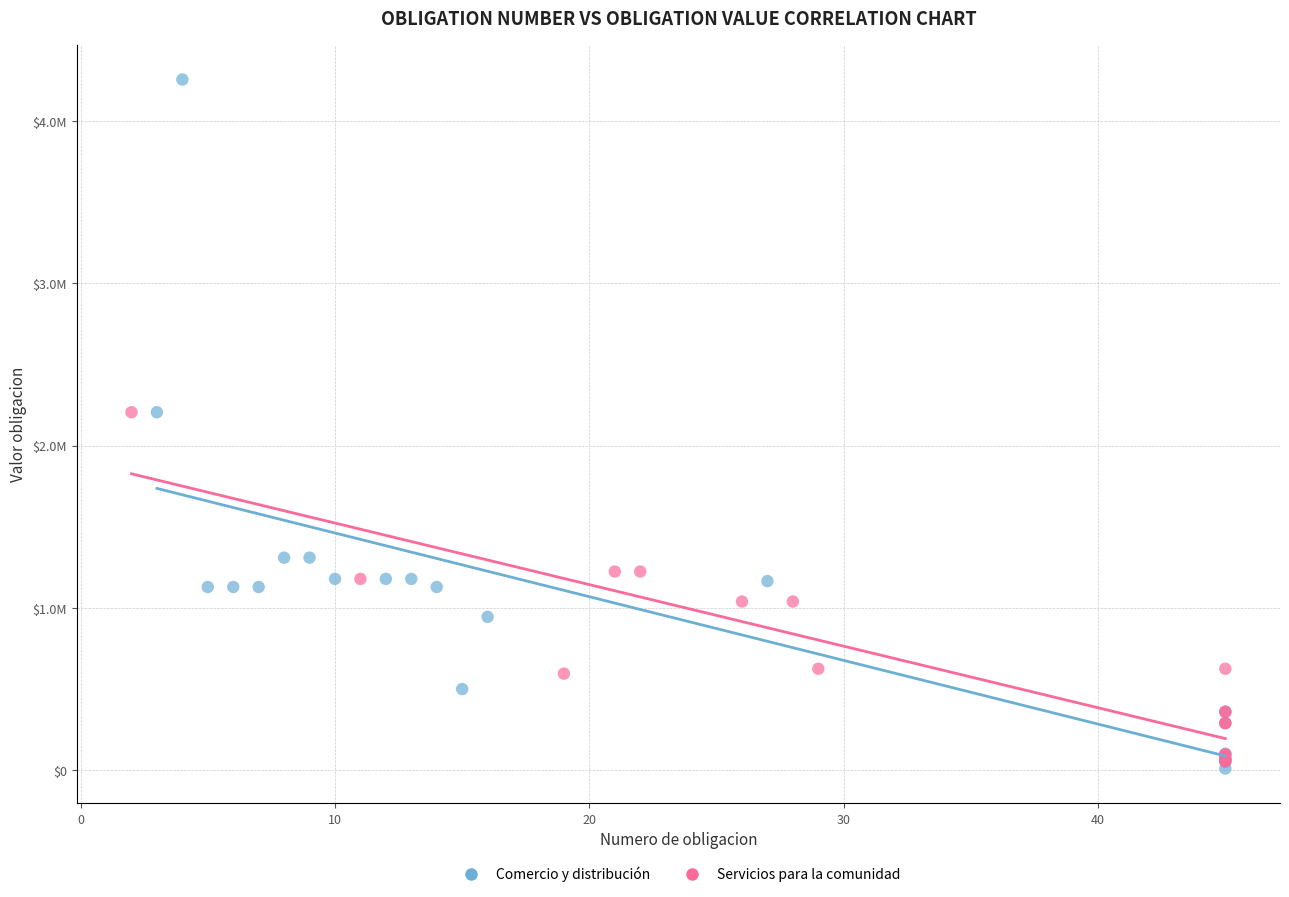

Which series contains the lowest Y value?

Comercio y distribución